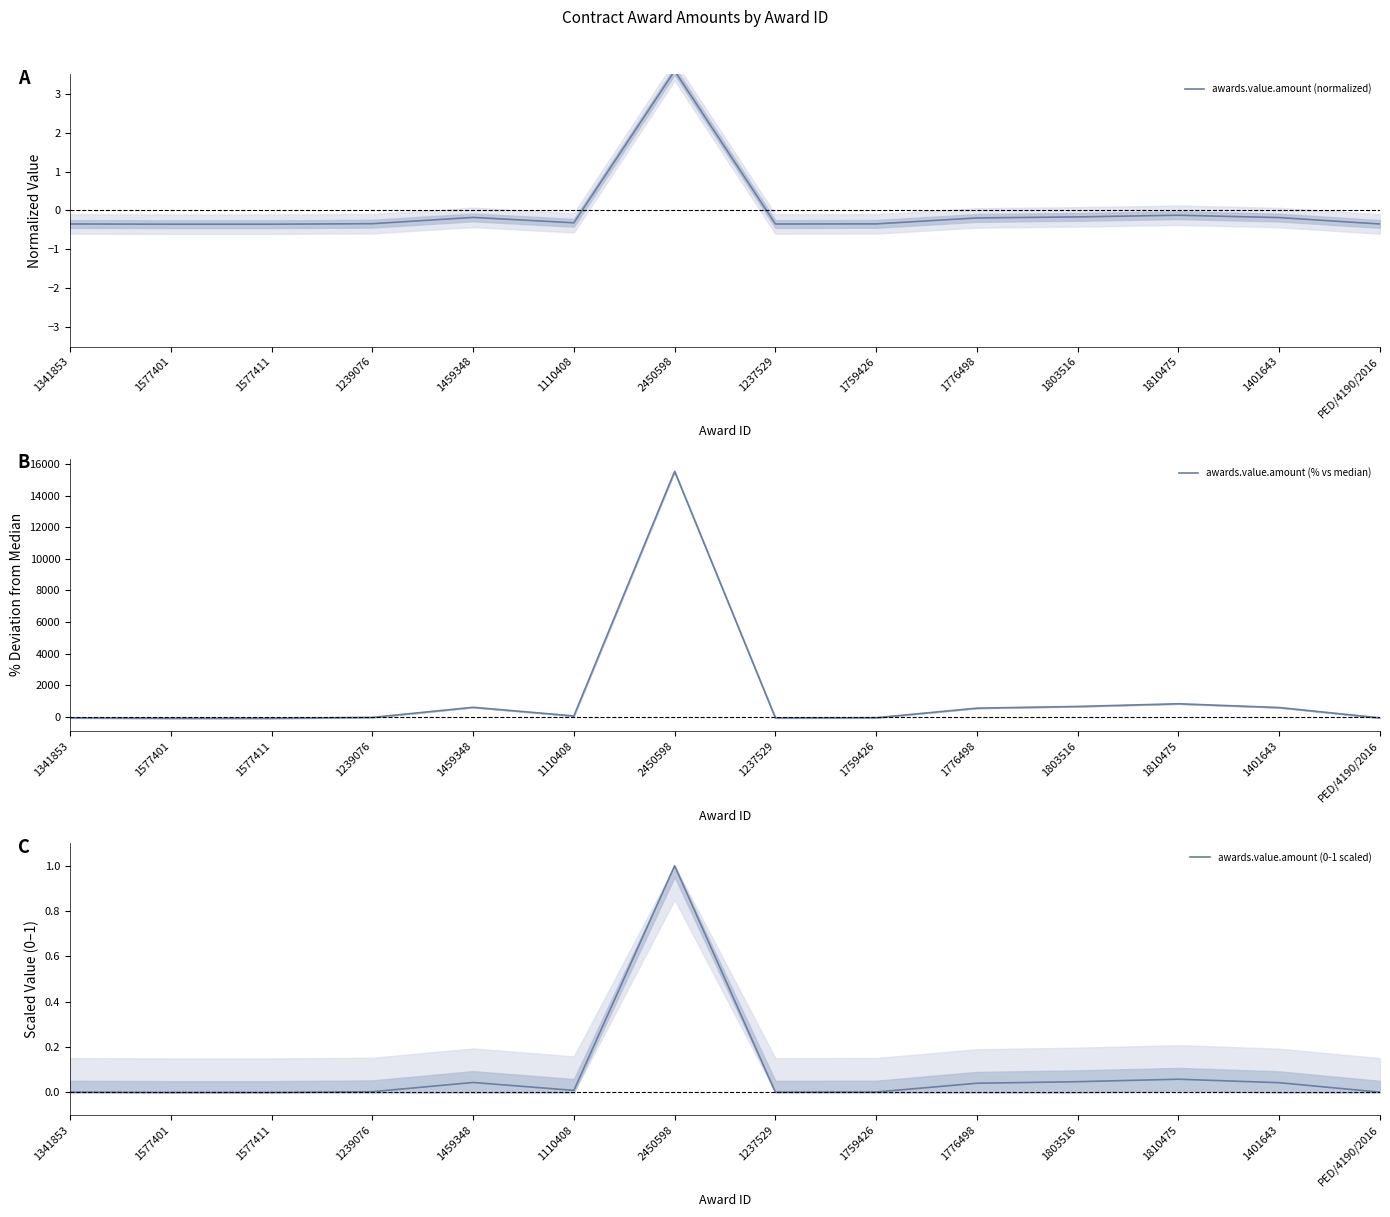

Reading left to right, list all the values displayed in this chart.

awards.value.amount (normalized): 1341853=-0.3	1577401=-0.4	1577411=-0.4	1239076=-0.3	1459348=-0.2	1110408=-0.3	2450598=3.6	1237529=-0.3	1759426=-0.3	1776498=-0.2	1803516=-0.2	1810475=-0.1	1401643=-0.2	PED/4190/2016=-0.3
awards.value.amount (% vs median): 1341853=-73.4	1577401=-99.2	1577411=-99.2	1239076=-46.0	1459348=592.8	1110408=46.0	2450598=15535.6	1237529=-77.1	1759426=-66.9	1776498=539.8	1803516=646.0	1810475=817.0	1401643=577.0	PED/4190/2016=-77.1
awards.value.amount (0-1 scaled): 1341853=0.0	1577401=0.0	1577411=0.0	1239076=0.0	1459348=0.0	1110408=0.0	2450598=1.0	1237529=0.0	1759426=0.0	1776498=0.0	1803516=0.0	1810475=0.1	1401643=0.0	PED/4190/2016=0.0